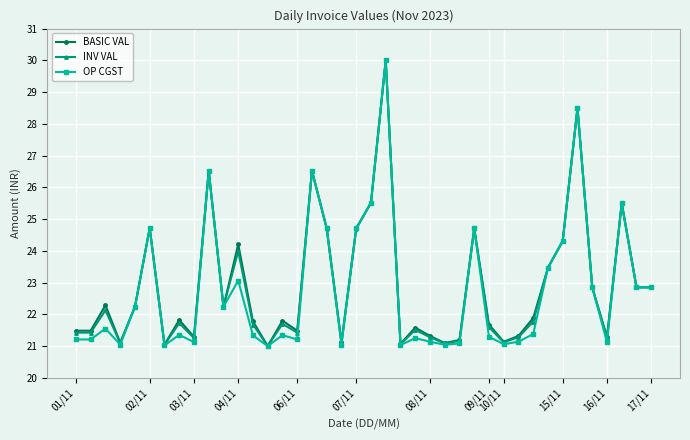

What is the lowest value of the BASIC VAL series?

21.0